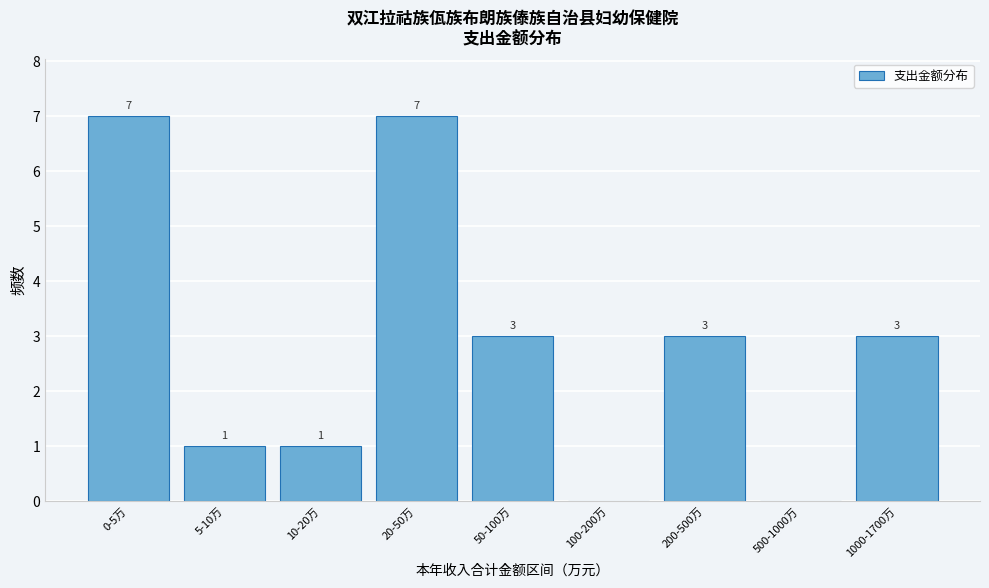

Reading left to right, list all the values displayed in this chart.

0-5万=7	5-10万=1	10-20万=1	20-50万=7	50-100万=3	100-200万=0	200-500万=3	500-1000万=0	1000-1700万=3